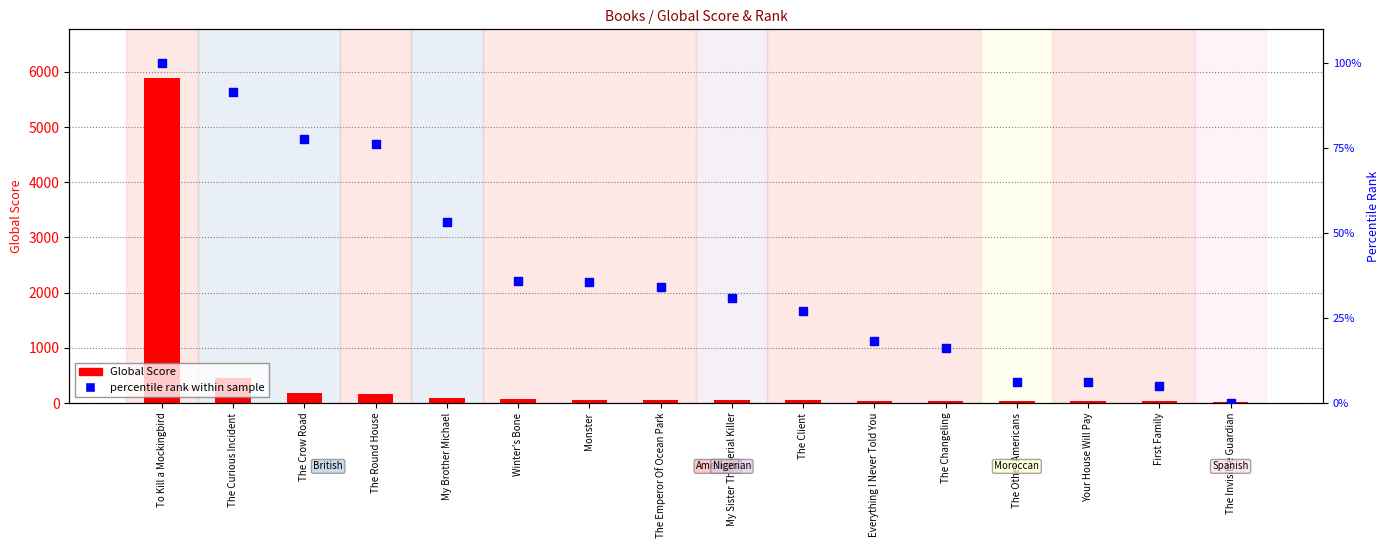

Which series reaches the maximum Y coordinate?

Global Score